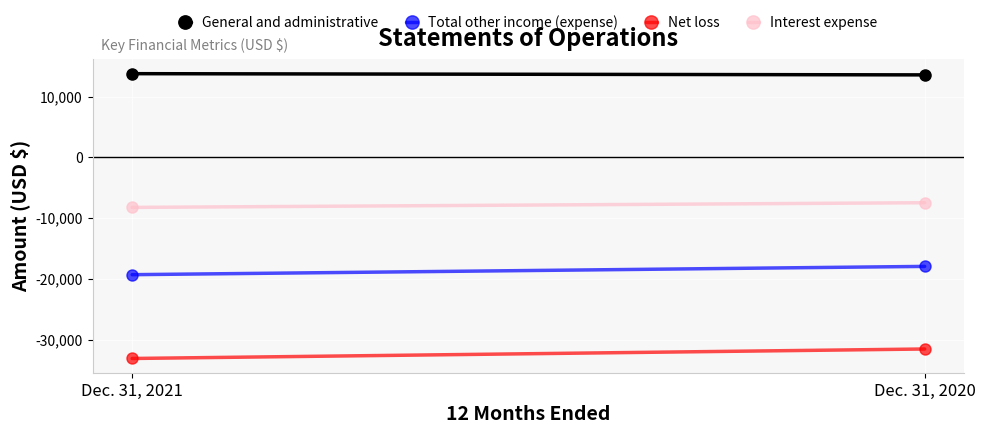

What is the sum of the Net loss values at Dec. 31, 2021 and Dec. 31, 2020?

-64634